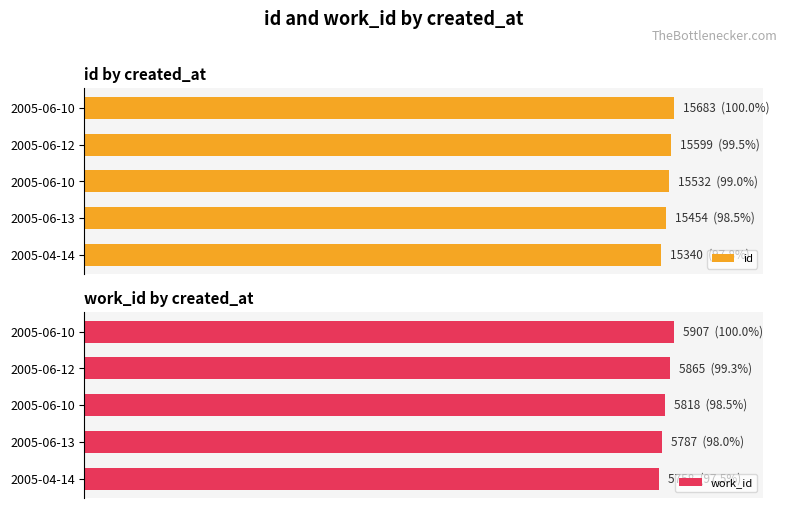

How many distinct data groups are displayed?

2